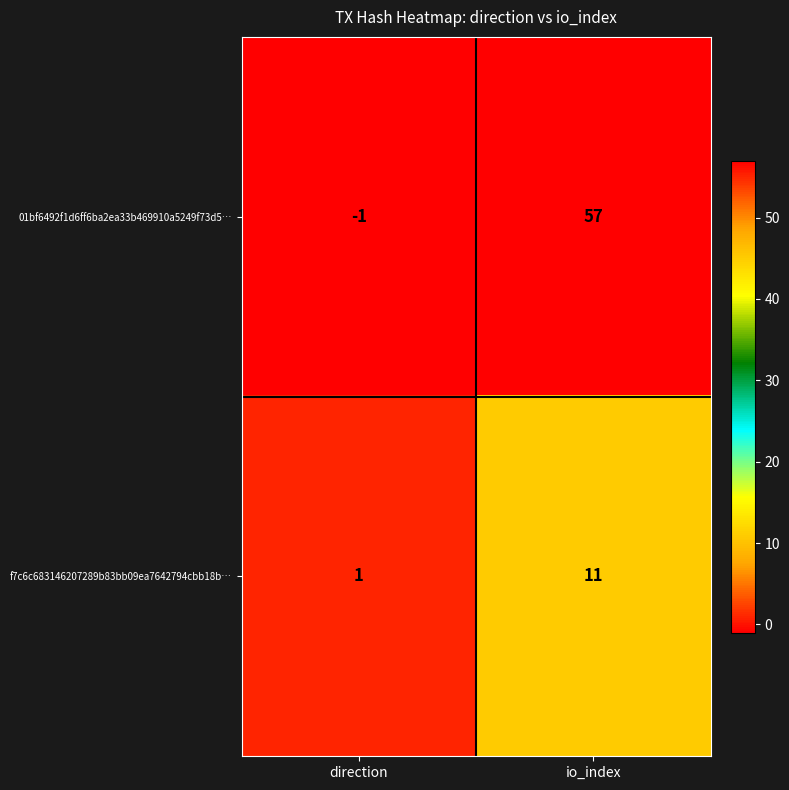

Which series has the largest range (max minus min)?

01bf6492f1d6ff6ba2ea33b469910a5249f73d5…